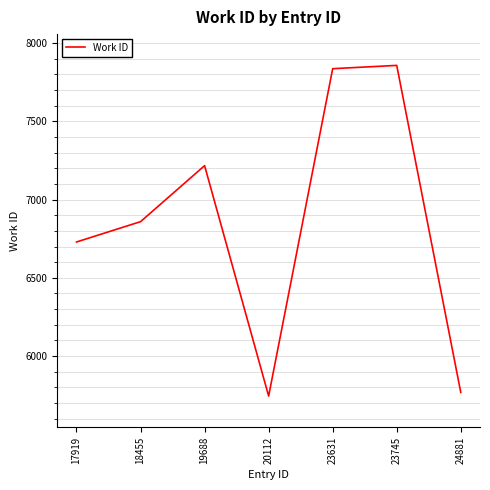

What is the difference between the second highest and second lowest values?

2070